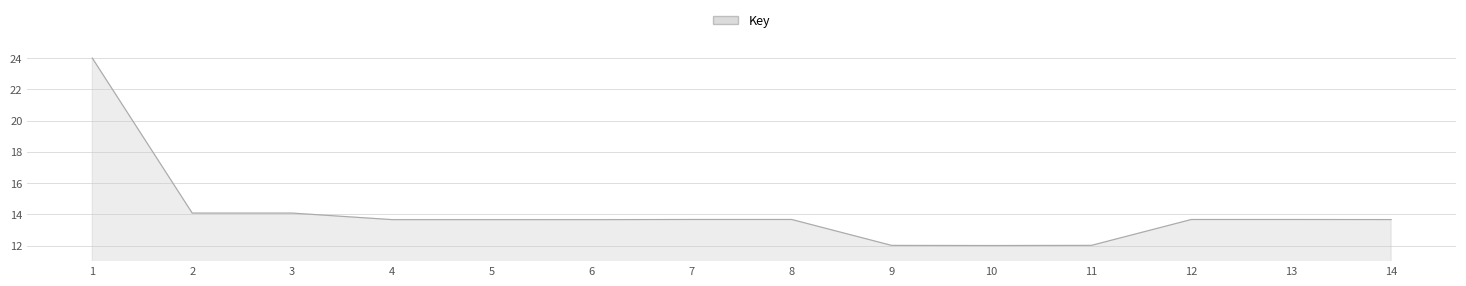

How many values are below 13?

3